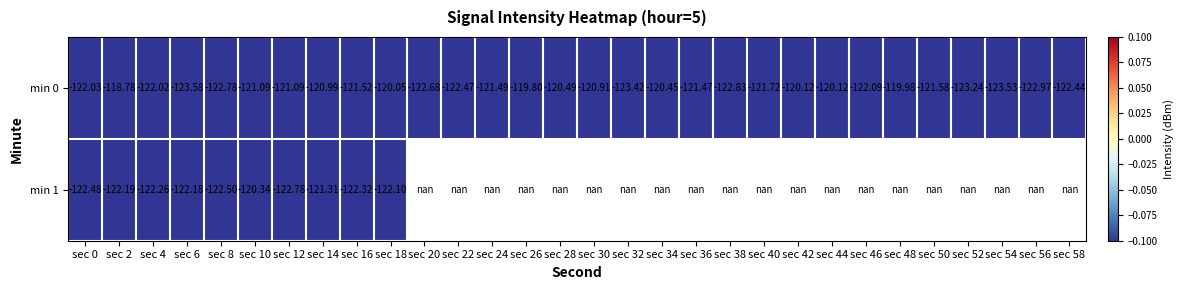

At which label does min 0 reach its minimum?

sec 6